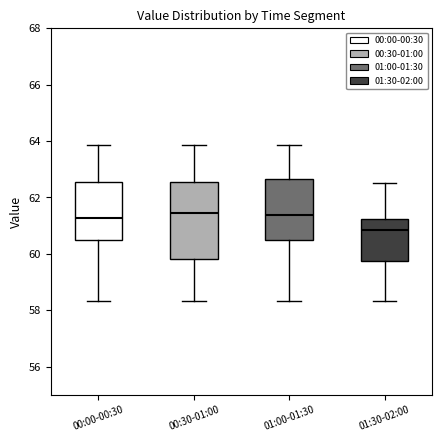

Where does the lower whisker of the box for 00:30-01:00 end on the y-axis? The values are not printed on the chart, so give them approximately, as read against the axis.

58.4